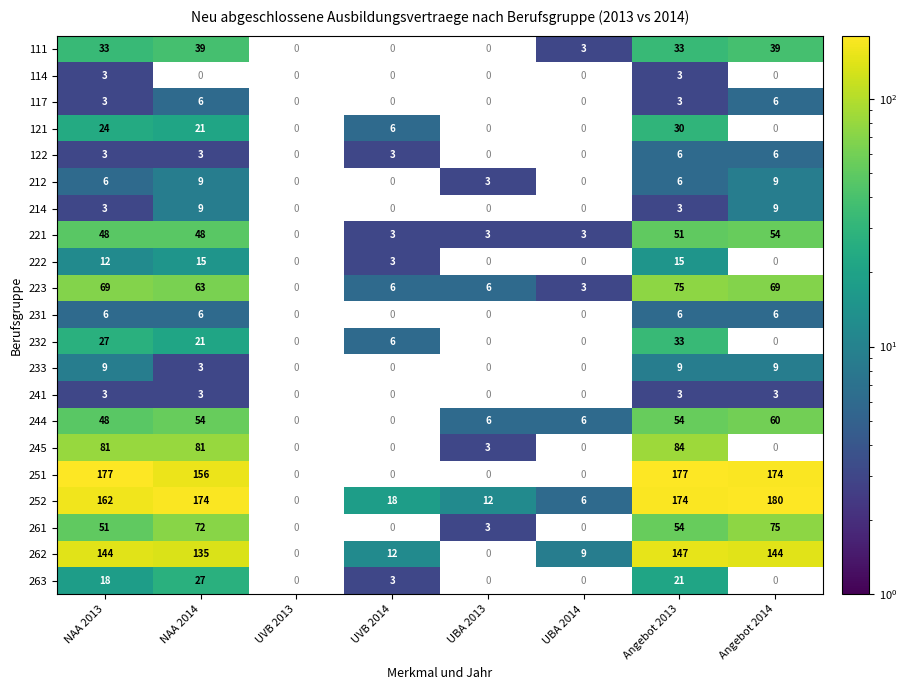

Is it true that 231 equals 6 at NAA 2013?

True